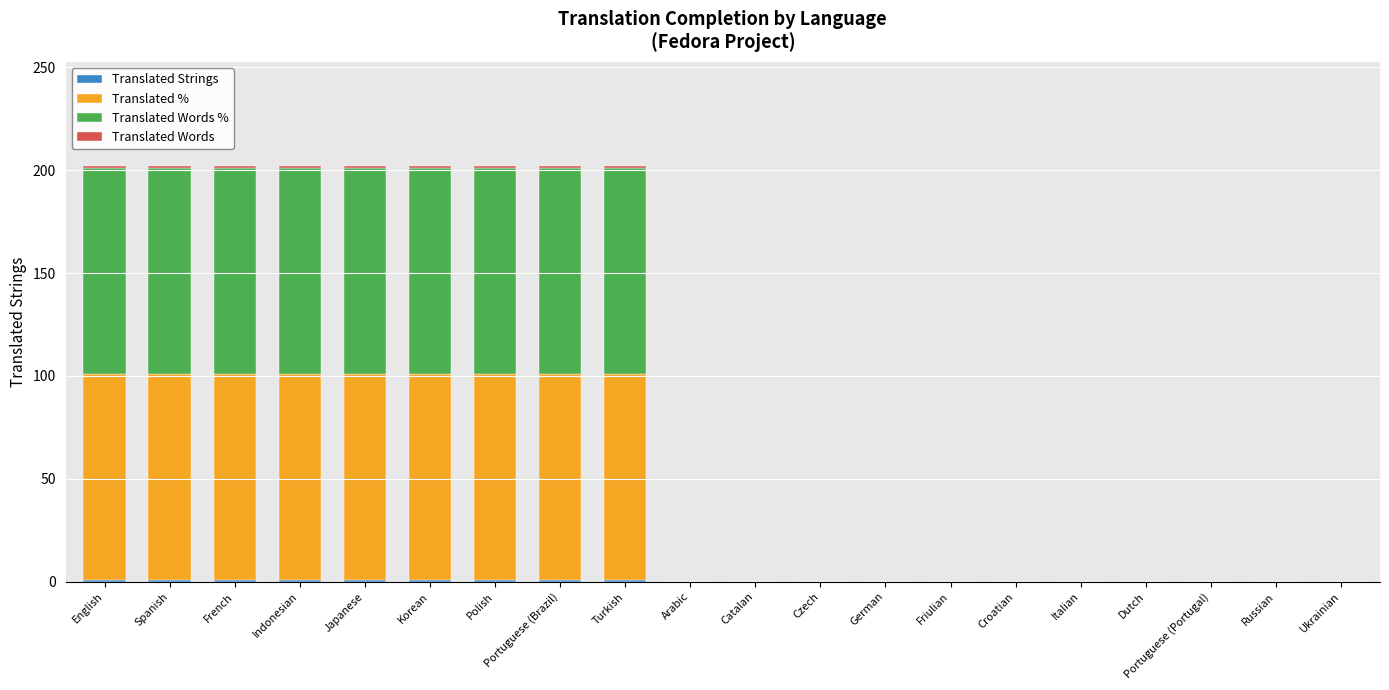

Is it true that Translated Words equals 1 at Japanese?

True